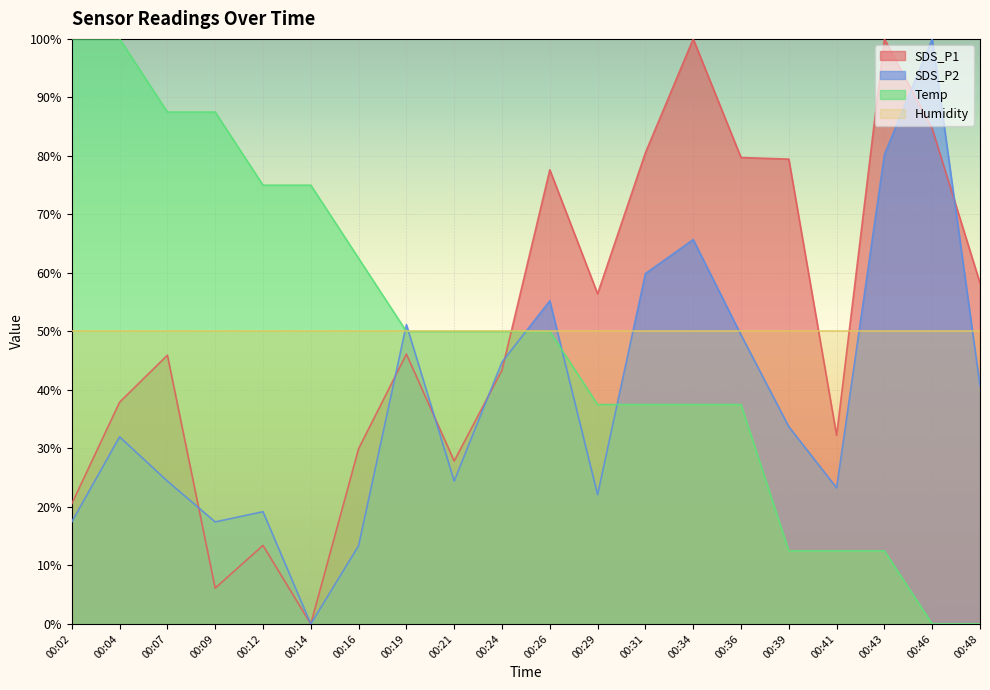

Which series has the largest total across all categories?

SDS_P1